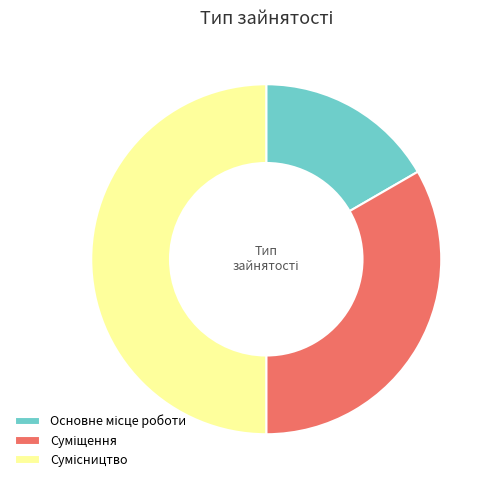

How many segments does this pie chart have?

3